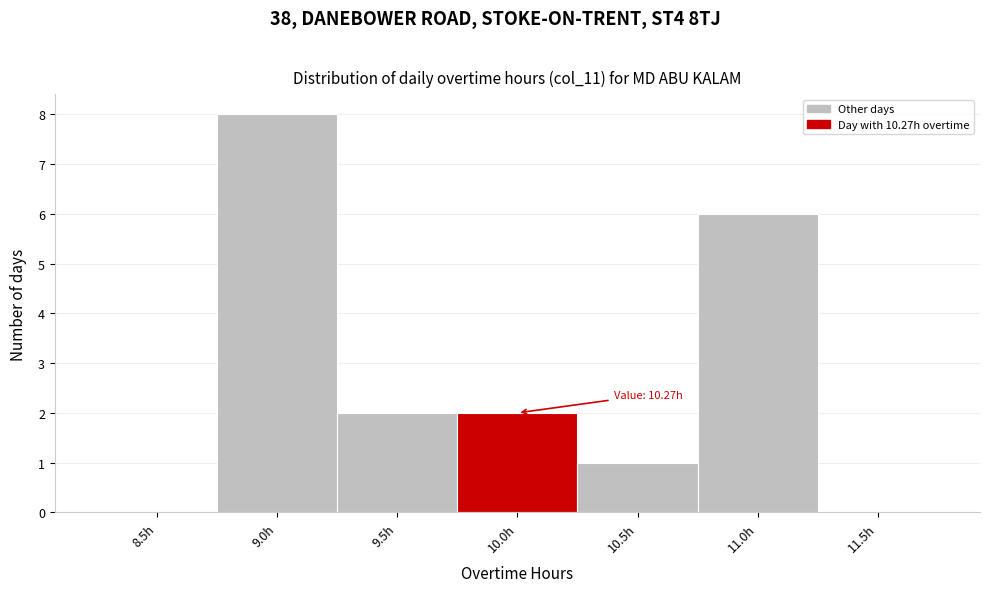

Reading left to right, what are all the values shown in this chart?

8.5h=0	9.0h=8	9.5h=2	10.0h=2	10.5h=1	11.0h=6	11.5h=0